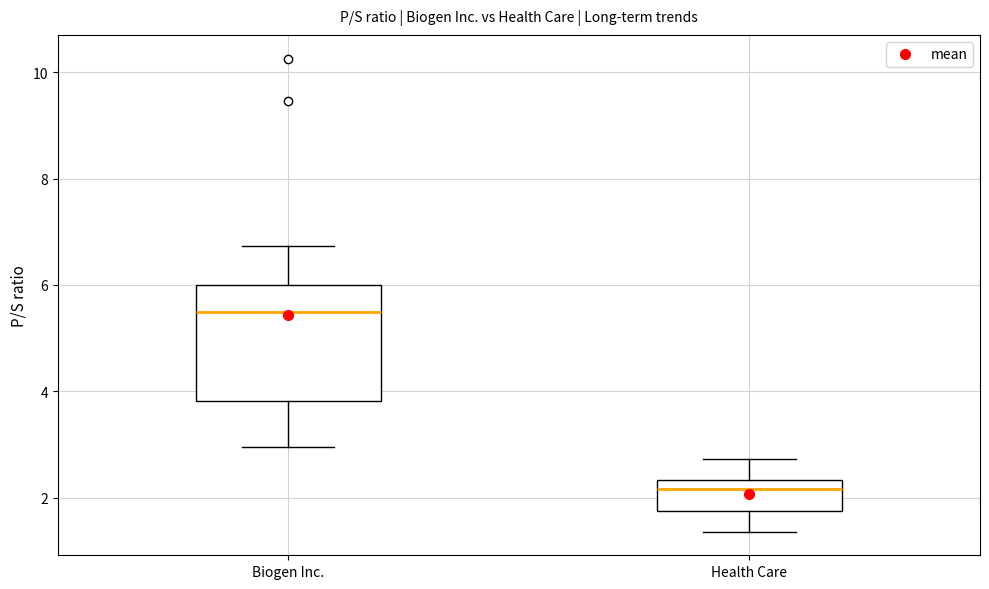

Reading left to right, read every box against the y-axis: the position of its median line, the range the box covers, and the ends of its whiskers. The values are not printed on the chart, so give them approximately, as read against the axis.

Biogen Inc.: median 5.4, box 3.8 to 6.0, whiskers 3.0 to 6.8
Health Care: median 2.2, box 1.8 to 2.4, whiskers 1.4 to 2.8